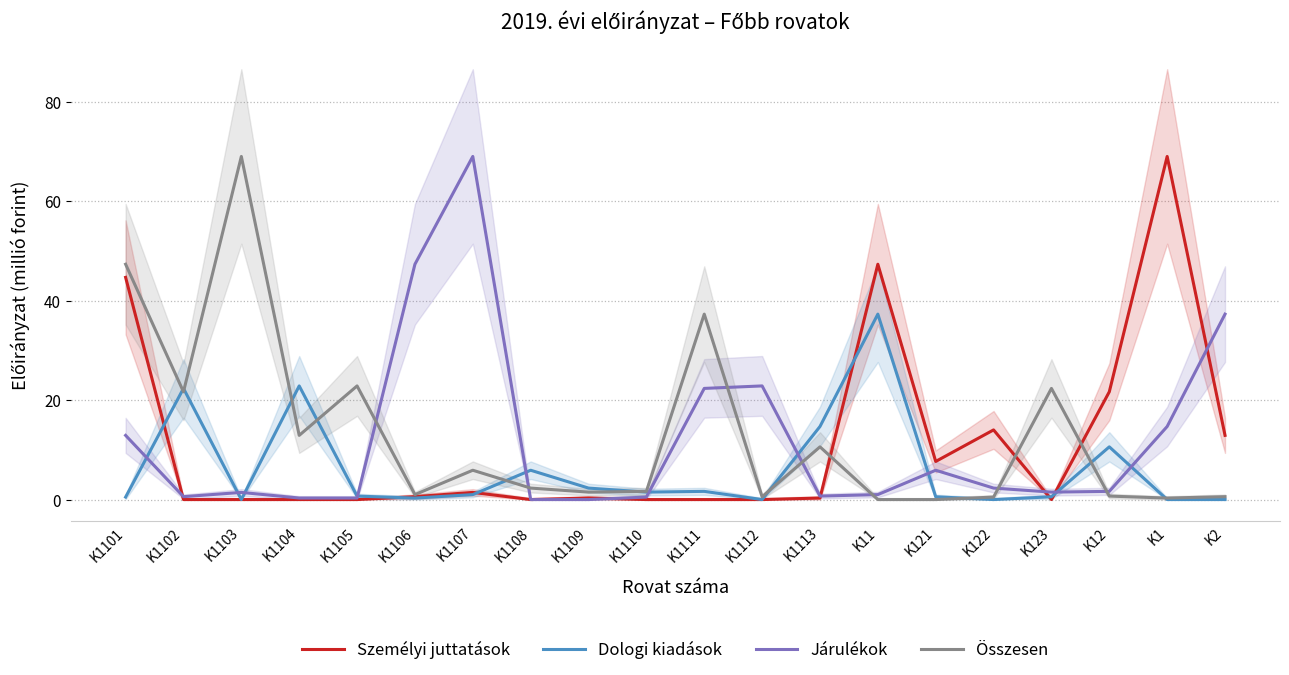

How many distinct data groups are displayed?

4